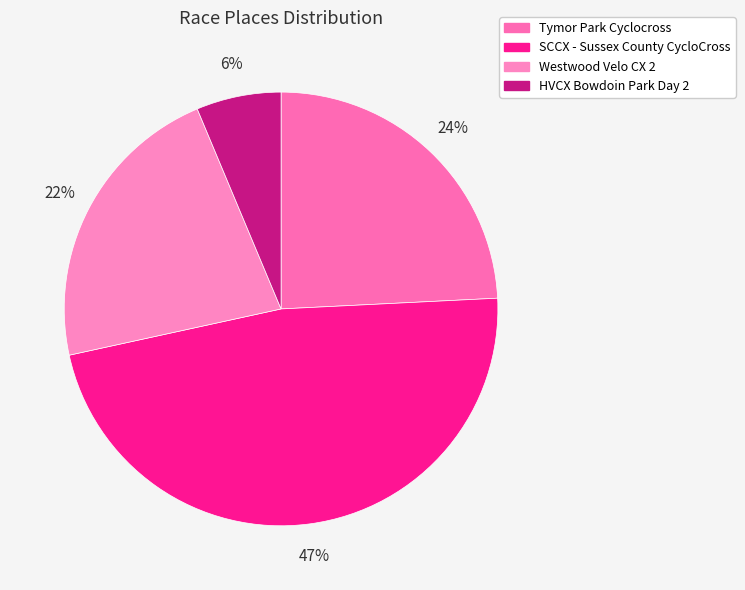

How many segments does this pie chart have?

4